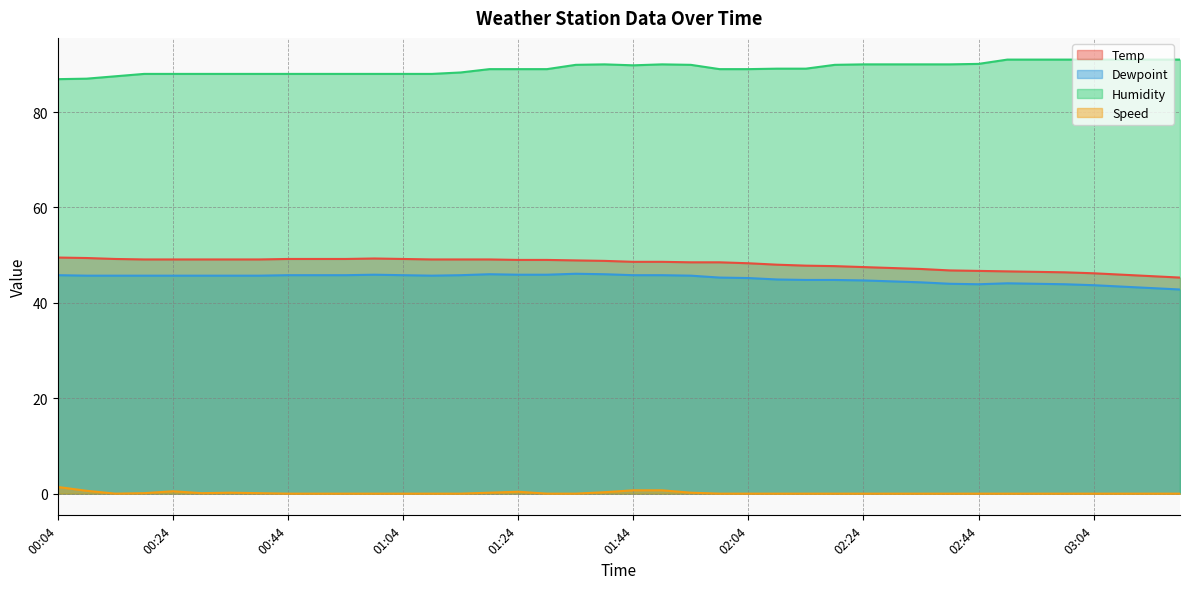

What is the lowest value of the Humidity series?

86.9